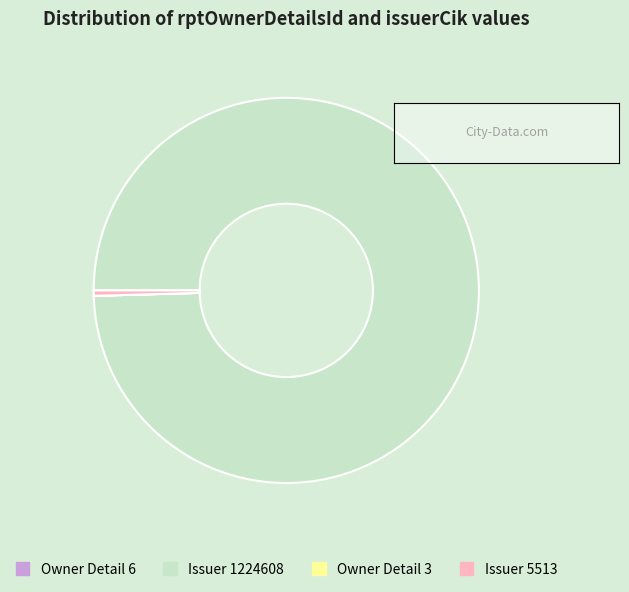

Is it true that Issuer 5513 is 0% of the pie?

True